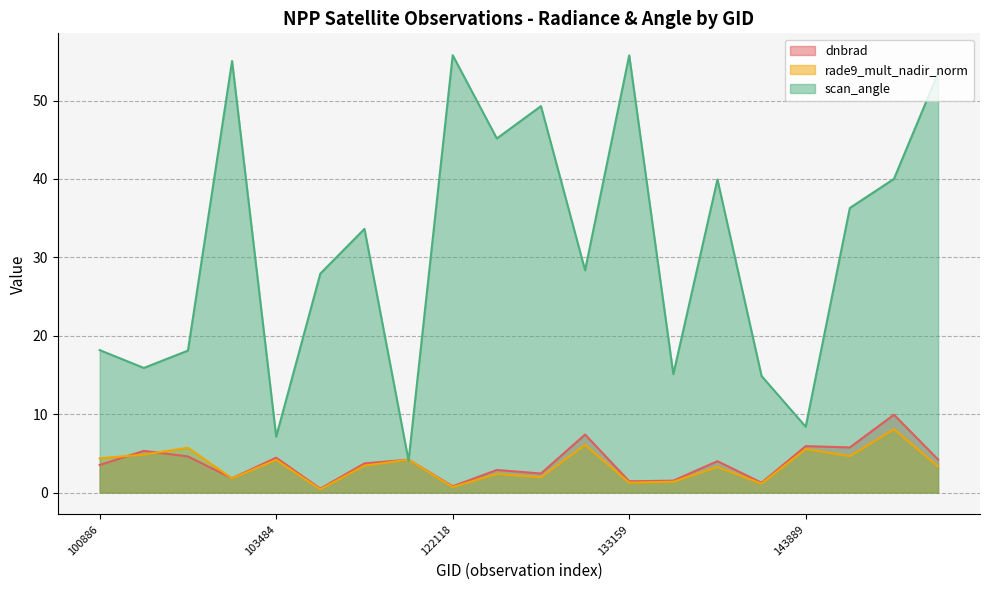

What is the sum of the rade9_mult_nadir_norm values at 123205 and 139621?

3.5